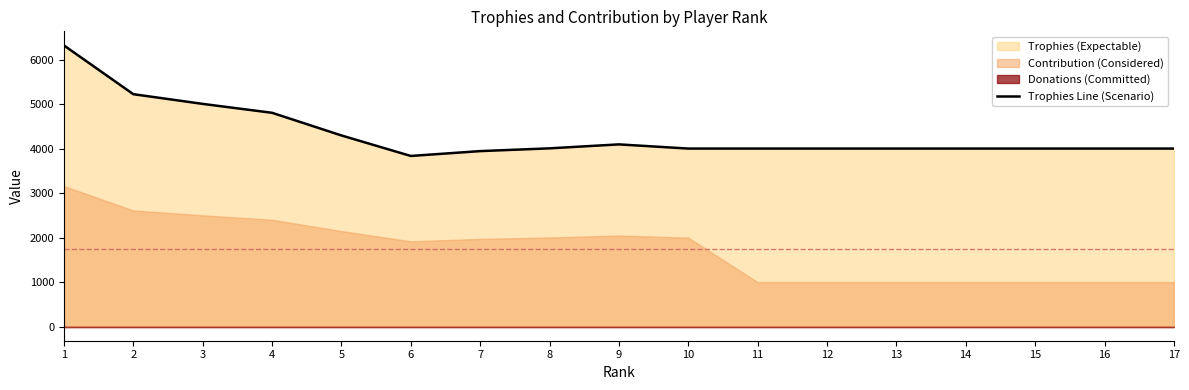

How many interior local peaks (higher than both neighbors) does the data have?

1